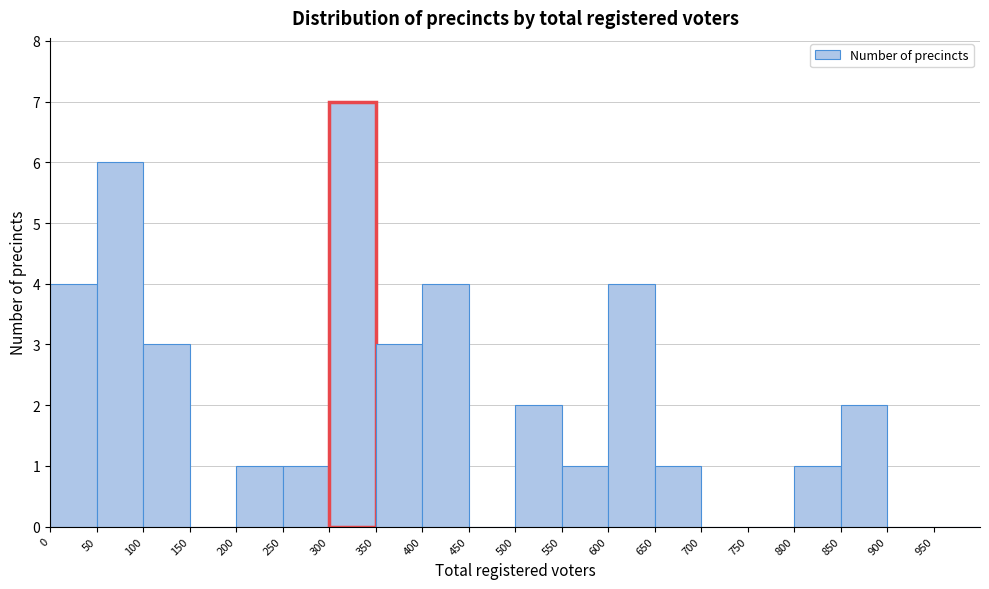

Which range on the x-axis has the tallest bar?

300 to 350